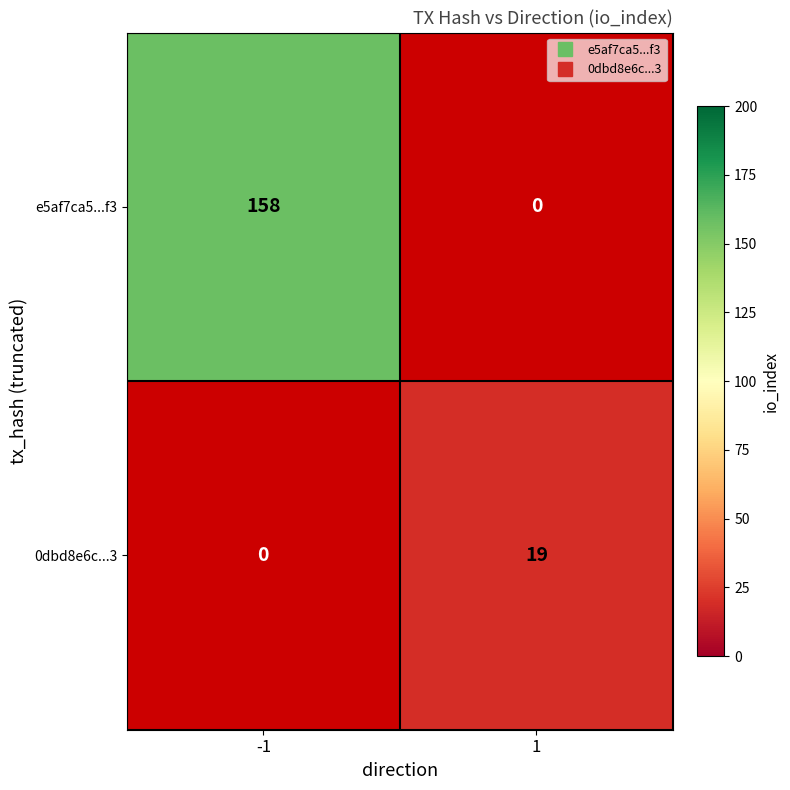

What is the smallest value displayed?

19.0